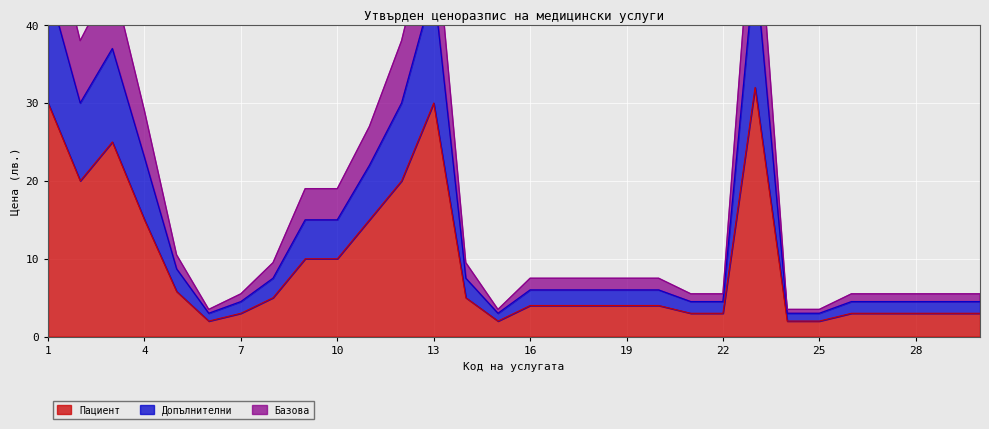

What is the highest value of the Пациент series?

32.0